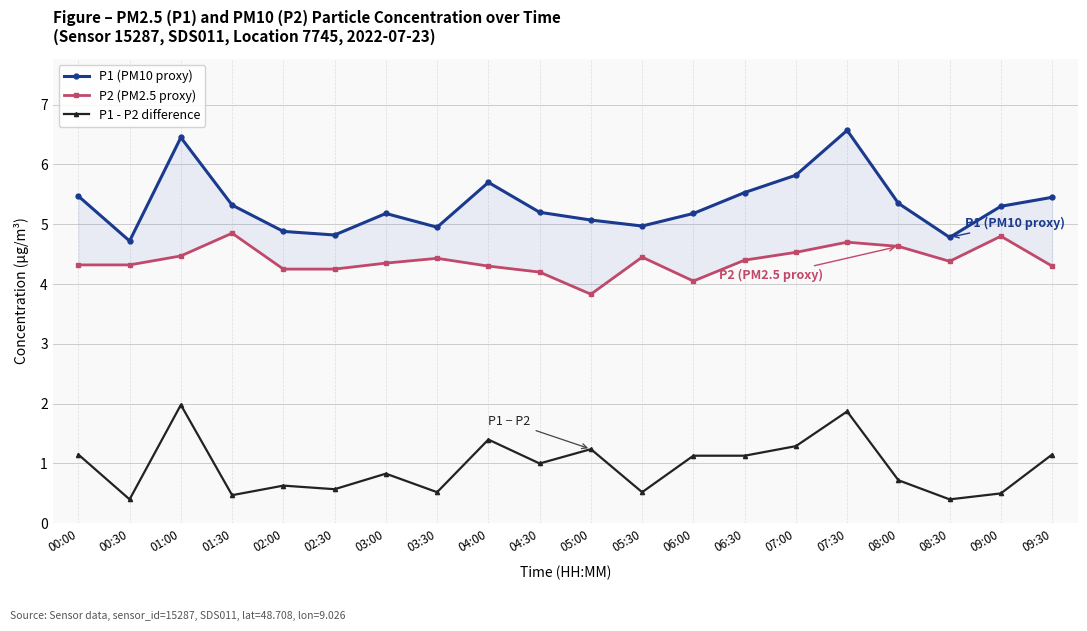

Reading left to right, transcribe all the data shown in this chart.

P1 (PM10 proxy): 5.5	4.7	6.5	5.3	4.9	4.8	5.2	5.0	5.7	5.2	5.1	5.0	5.2	5.5	5.8	6.6	5.3	4.8	5.3	5.5
P2 (PM2.5 proxy): 4.3	4.3	4.5	4.8	4.2	4.2	4.3	4.4	4.3	4.2	3.8	4.5	4.0	4.4	4.5	4.7	4.6	4.4	4.8	4.3
P1 - P2 difference: 1.1	0.4	2.0	0.5	0.6	0.6	0.8	0.5	1.4	1.0	1.2	0.5	1.1	1.1	1.3	1.9	0.7	0.4	0.5	1.2